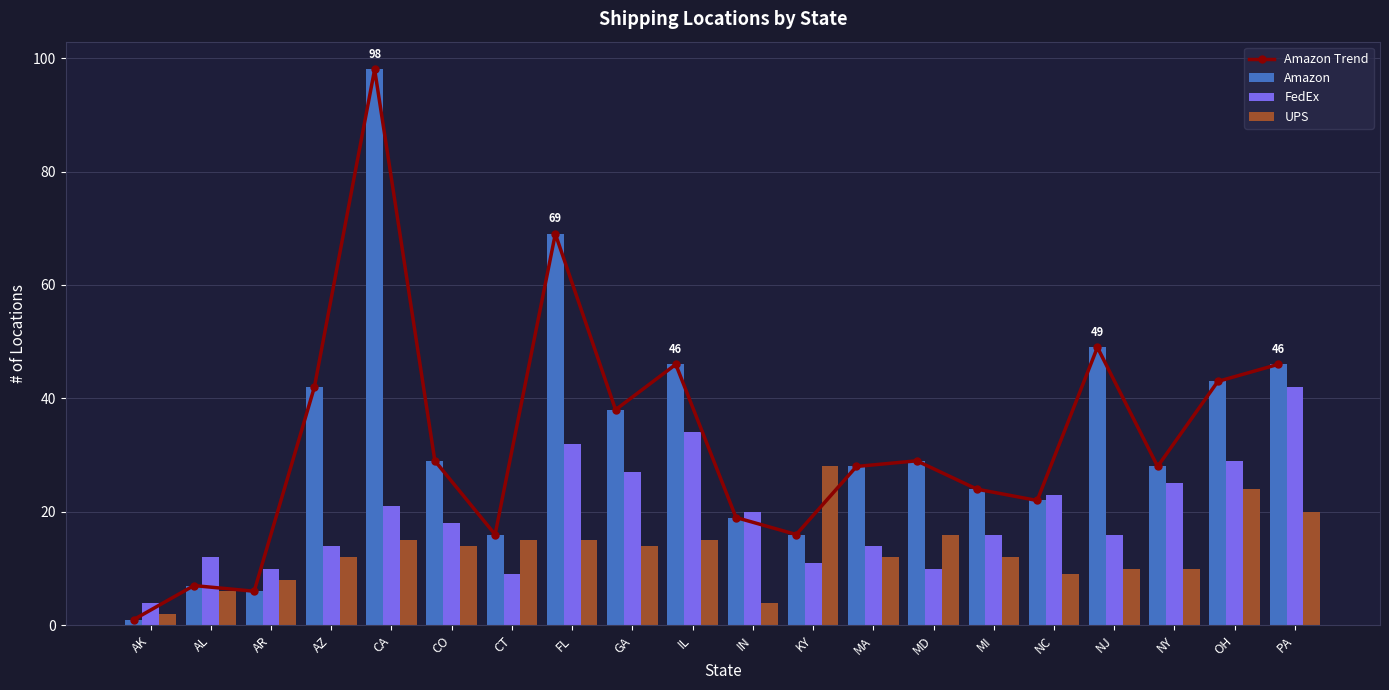

What is the approximate value of UPS at PA?

20